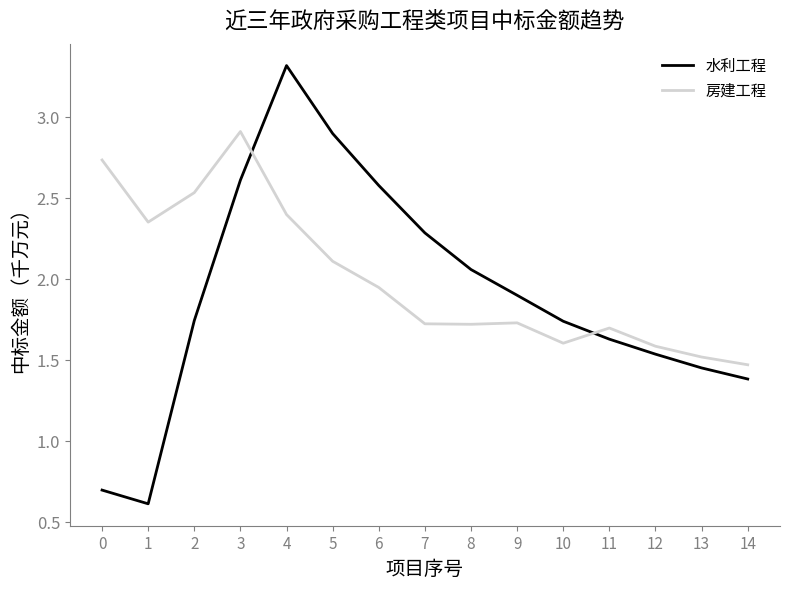

What is the difference between the 水利工程 values at 11 and 6?

0.9